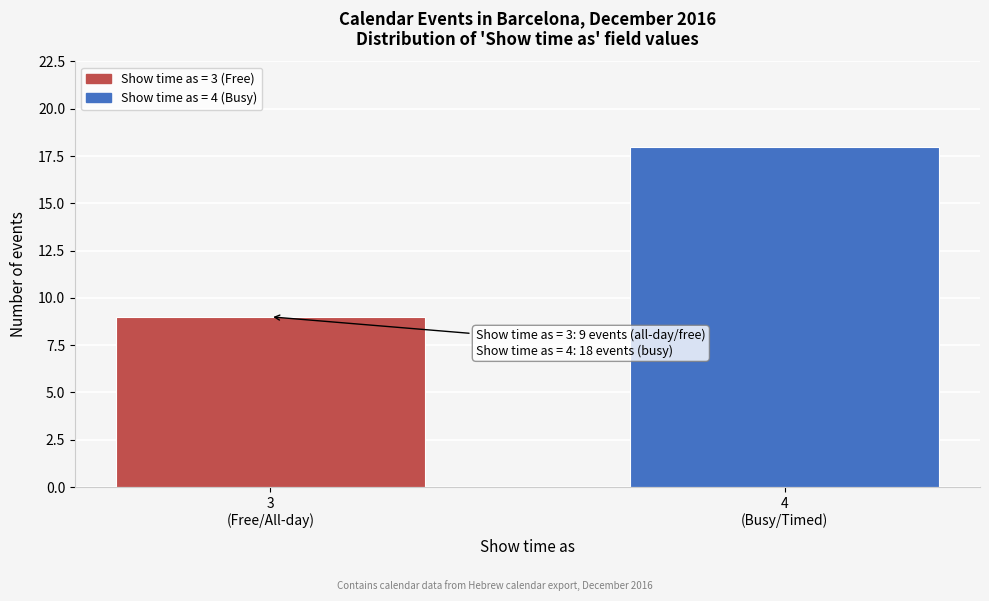

Reading left to right, extract all data points from this chart.

9	18